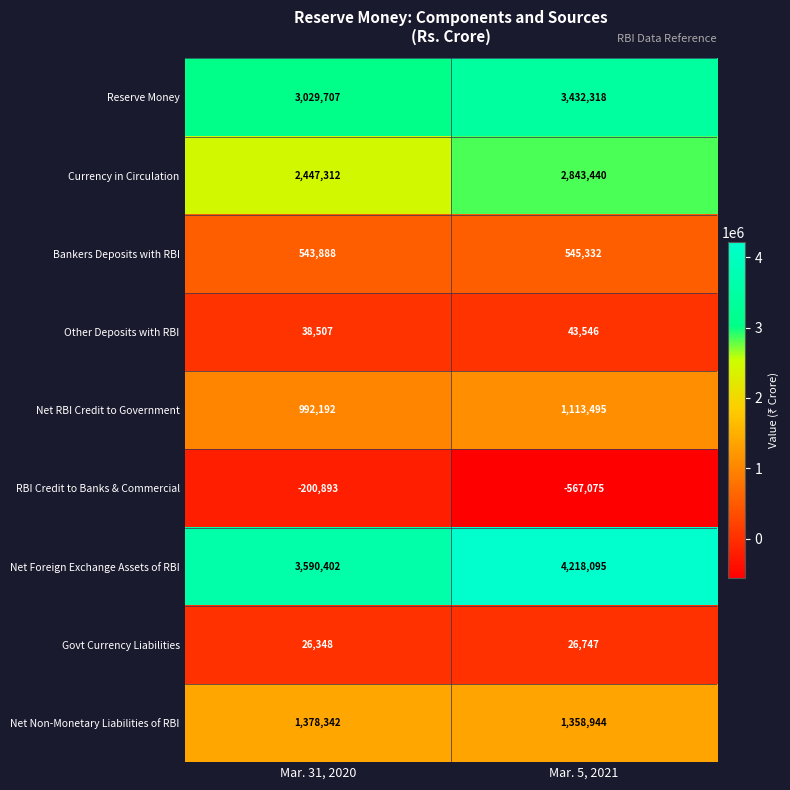

What is the minimum value shown in the chart?

-567075